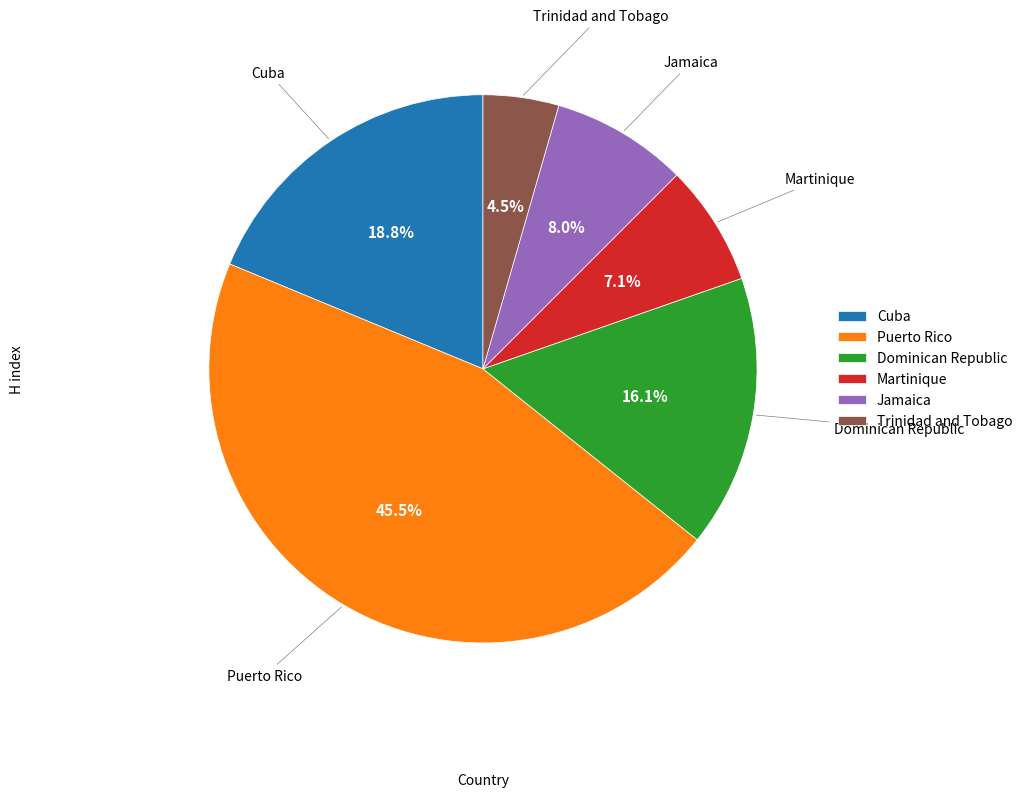

Which has a higher value, Dominican Republic or Martinique?

Dominican Republic